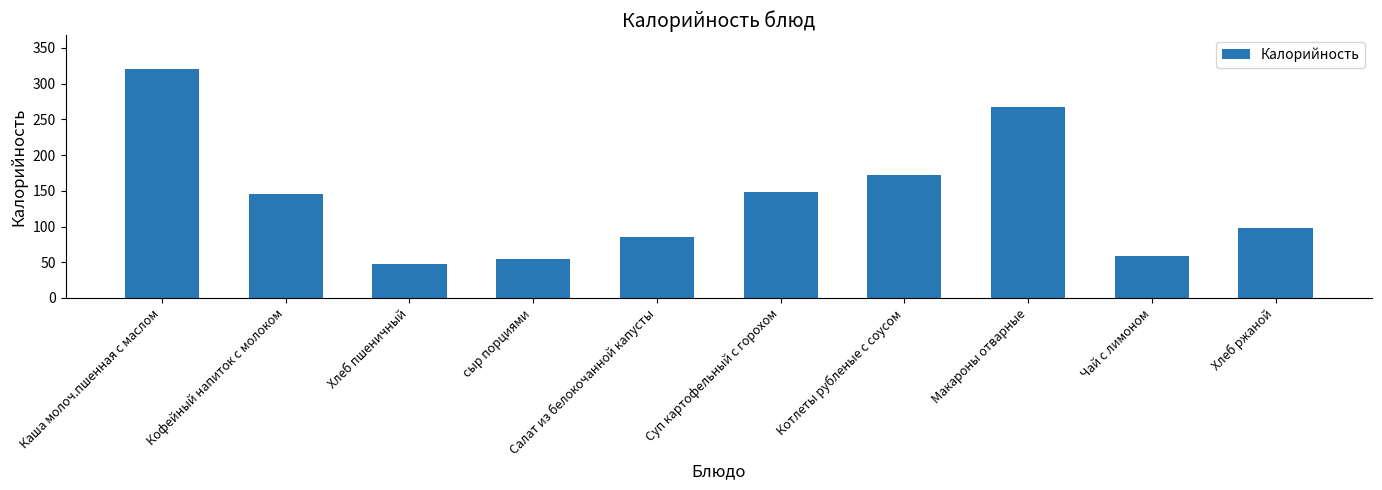

What is the difference between the values at сыр порциями and Котлеты рубленые с соусом?

118